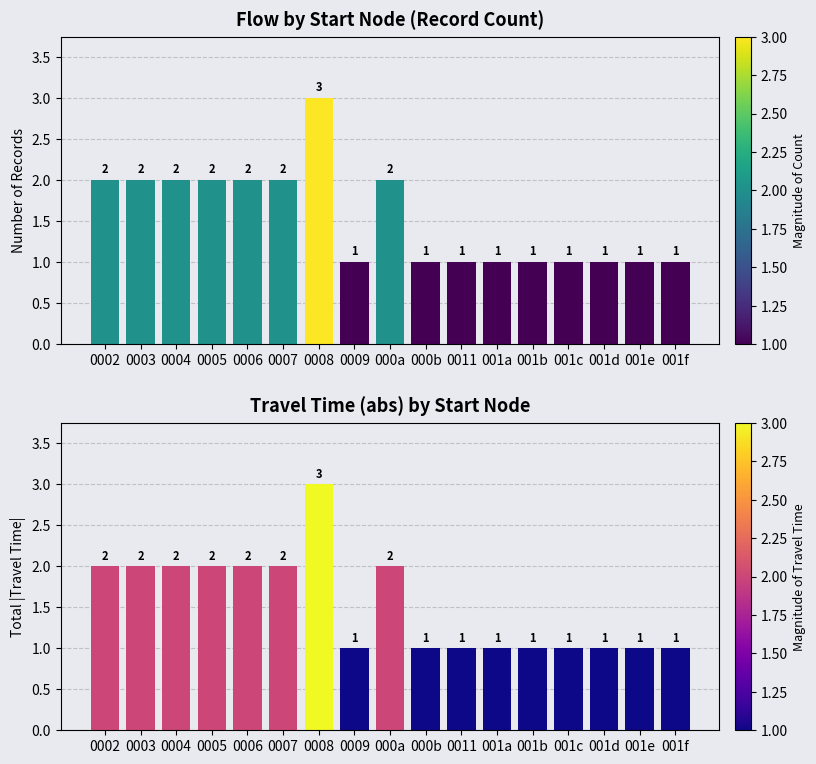

Does the chart contain stacked bars?

No